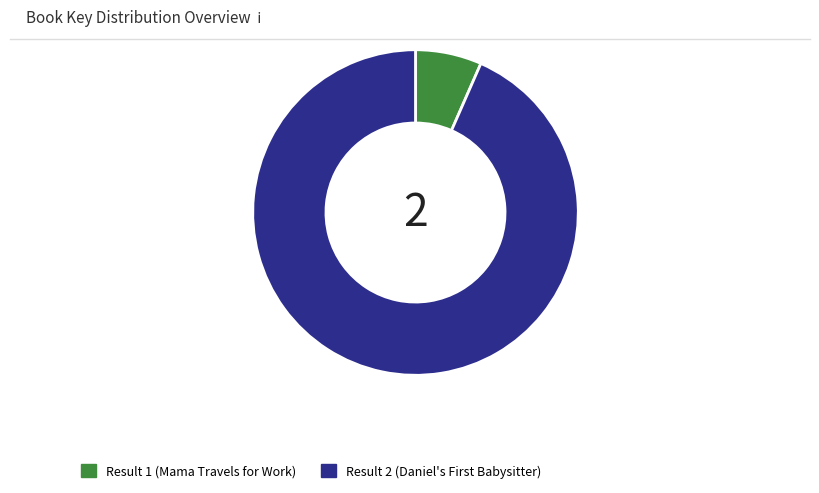

Is there a majority slice in this chart?

Yes